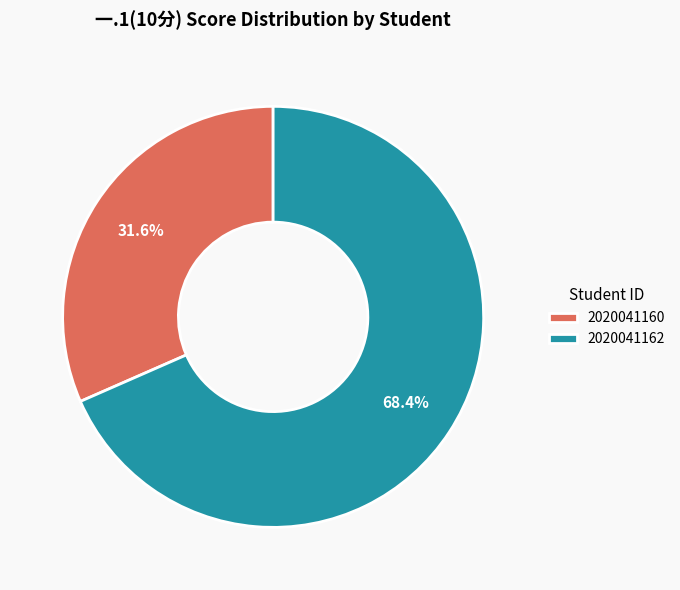

Between 2020041160 and 2020041162, which is larger?

2020041162